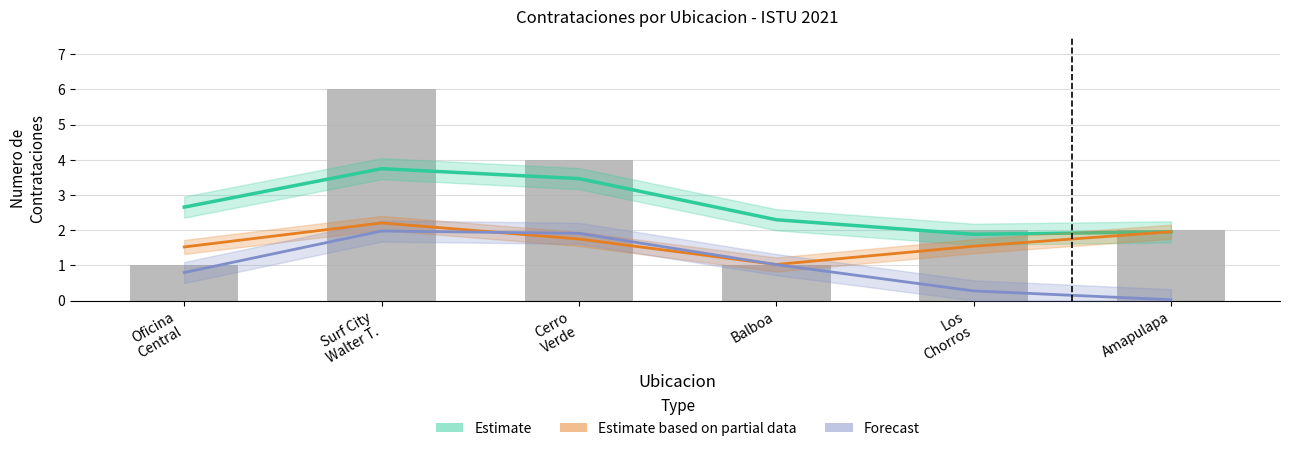

Is it true that Estimate based on partial data (M) equals 2.2 at Surf City
Walter T.?

True